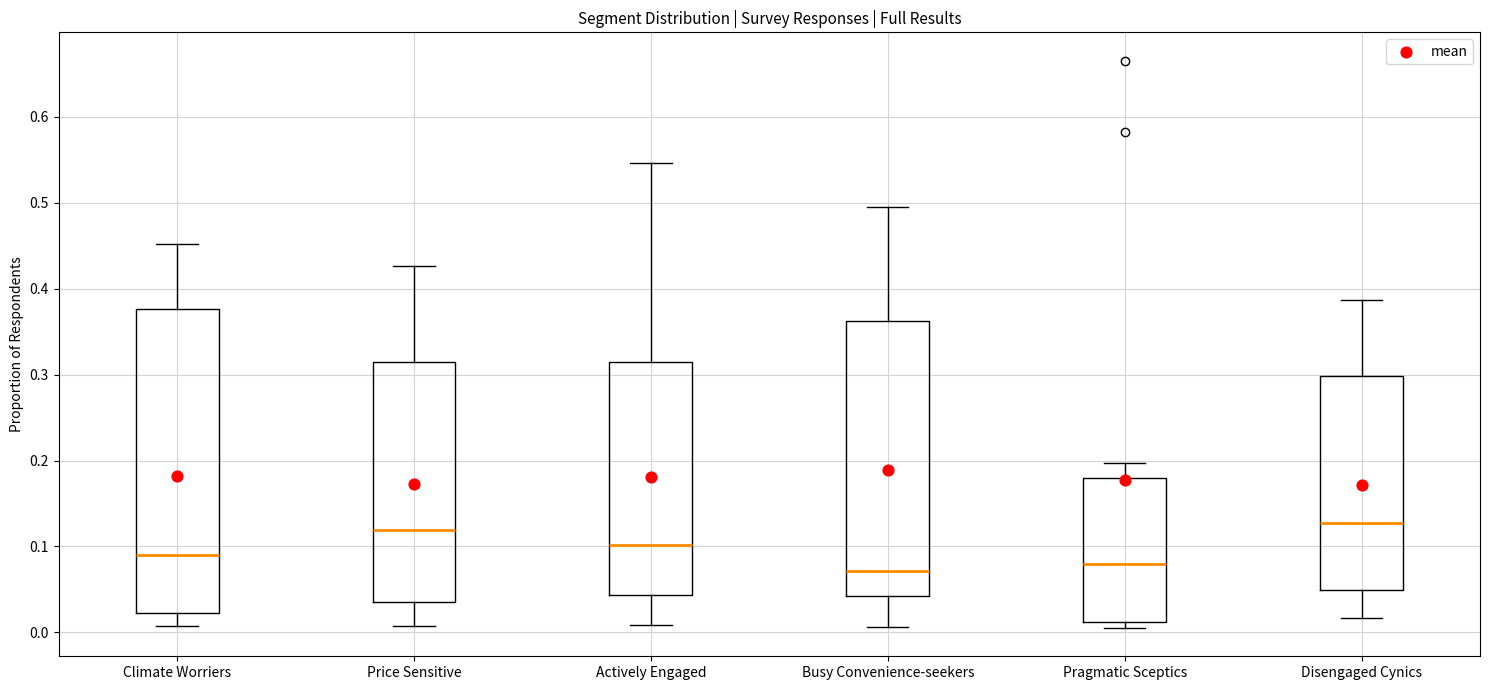

Reading left to right, read every box against the y-axis: the position of its median line, the range the box covers, and the ends of its whiskers. The values are not printed on the chart, so give them approximately, as read against the axis.

Climate Worriers: median 0.09, box 0.02 to 0.38, whiskers 0.01 to 0.45
Price Sensitive: median 0.12, box 0.03 to 0.31, whiskers 0.01 to 0.43
Actively Engaged: median 0.10, box 0.04 to 0.31, whiskers 0.01 to 0.55
Busy Convenience-seekers: median 0.07, box 0.04 to 0.36, whiskers 0.01 to 0.50
Pragmatic Sceptics: median 0.08, box 0.01 to 0.18, whiskers 0.01 (just below the box's lower edge) to 0.20
Disengaged Cynics: median 0.13, box 0.05 to 0.30, whiskers 0.02 to 0.39